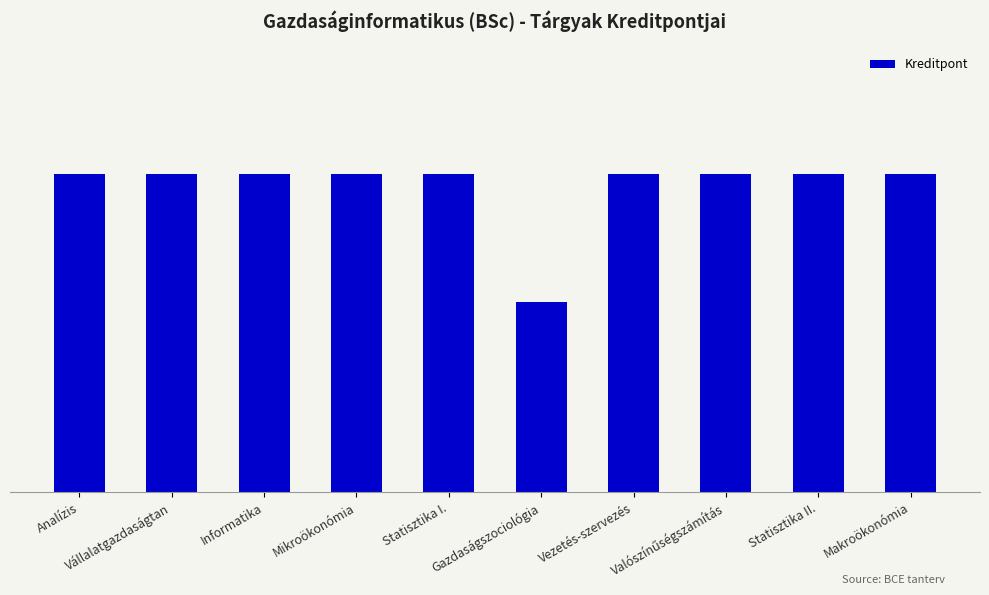

Which has a higher value, Statisztika II. or Vezetés-szervezés?

Statisztika II.